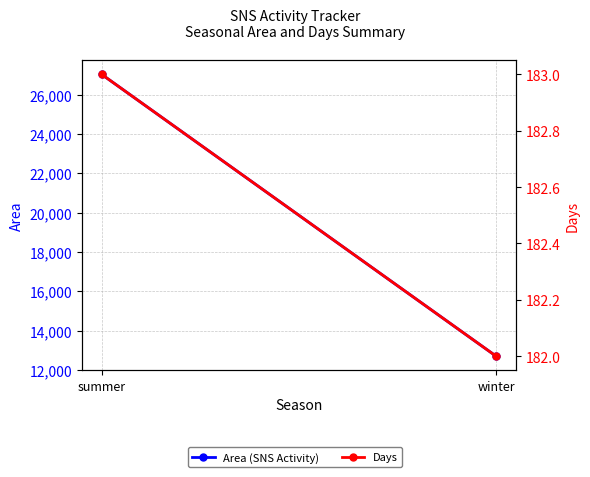

What is the spread (max minus min) of values at summer?

26845